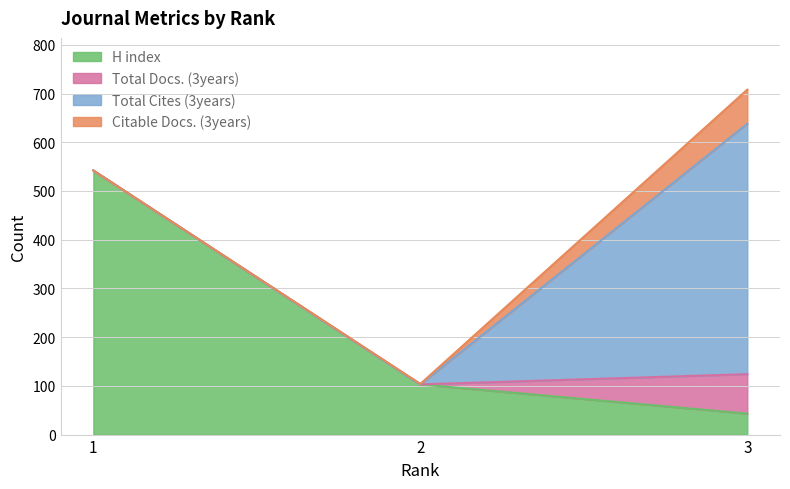

Is the value of H index at 1 greater than the value of Citable Docs. (3years) at 1?

Yes